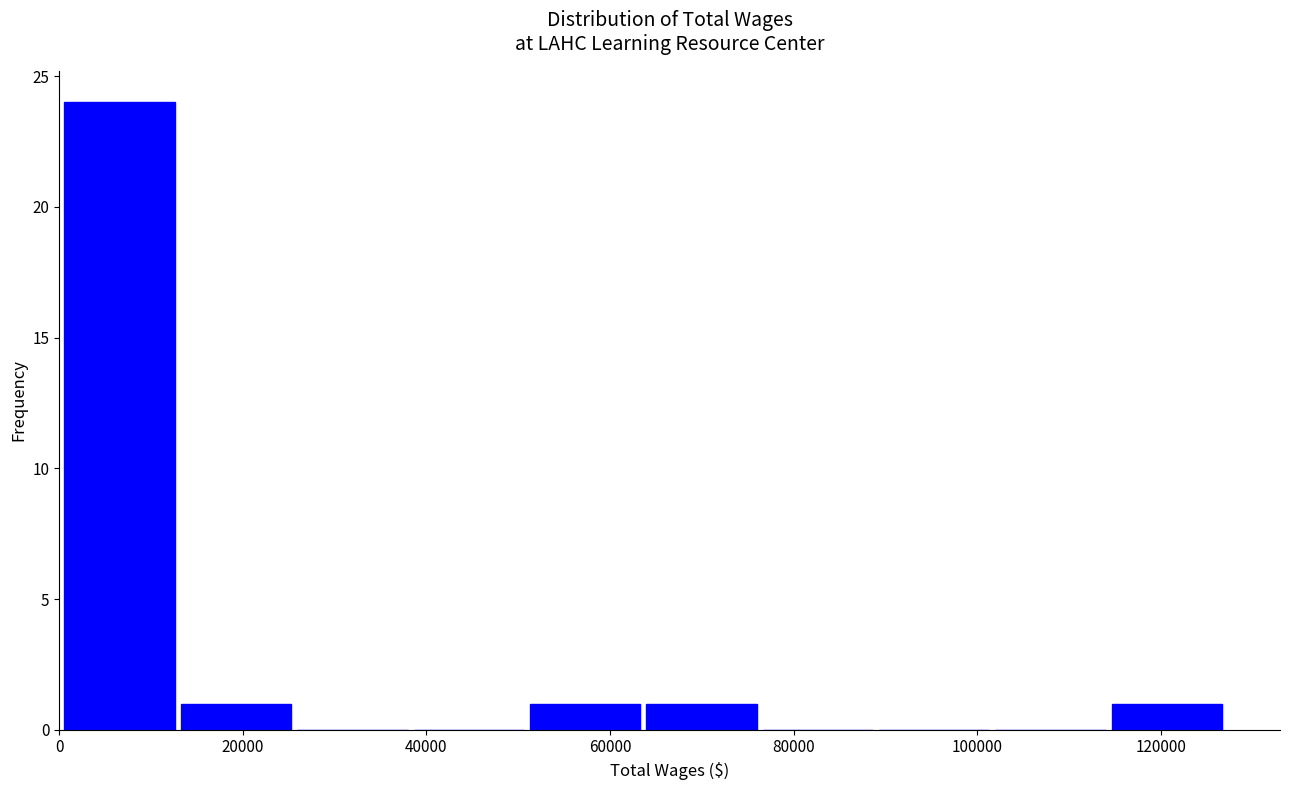

How tall is the bar that spans 64000 to 76000 on the x-axis? Neither the bar edges nor the heights are printed on the chart, so give them approximately, as read against the axes.

1